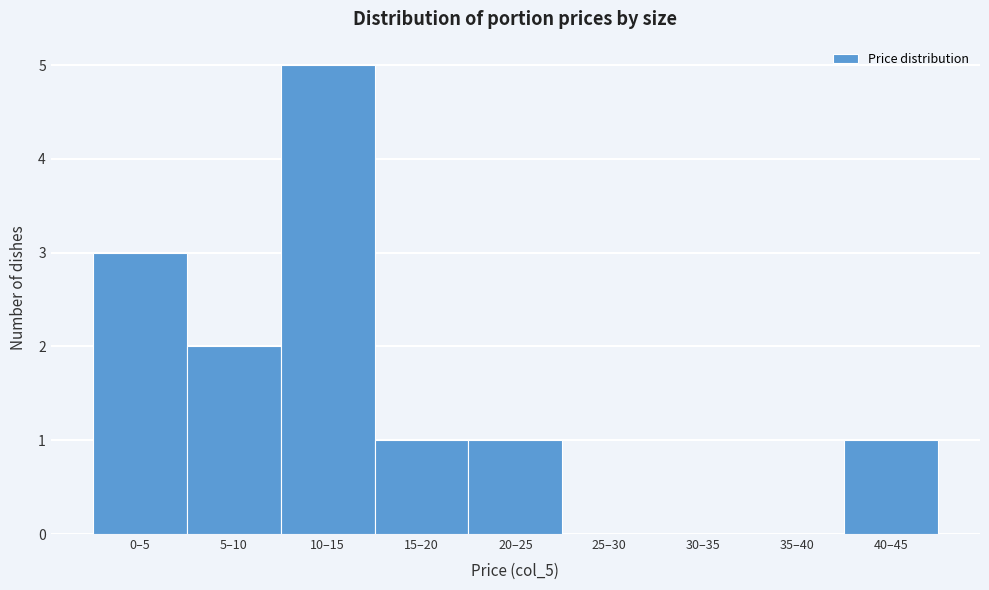

Reading left to right, what are all the values shown in this chart?

0–5=3	5–10=2	10–15=5	15–20=1	20–25=1	25–30=0	30–35=0	35–40=0	40–45=1